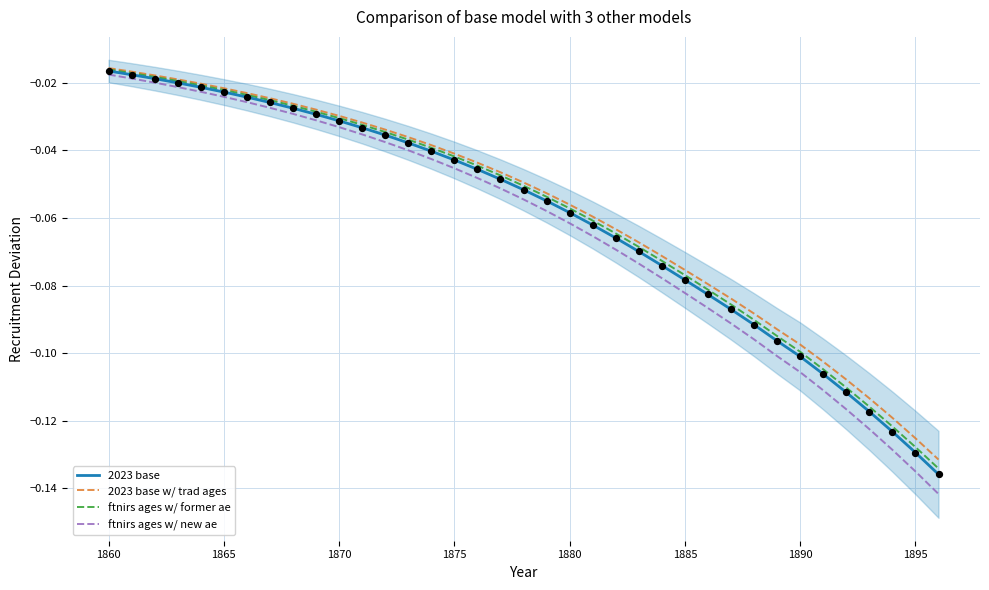

Which series has the largest total across all categories?

2023 base w/ trad ages